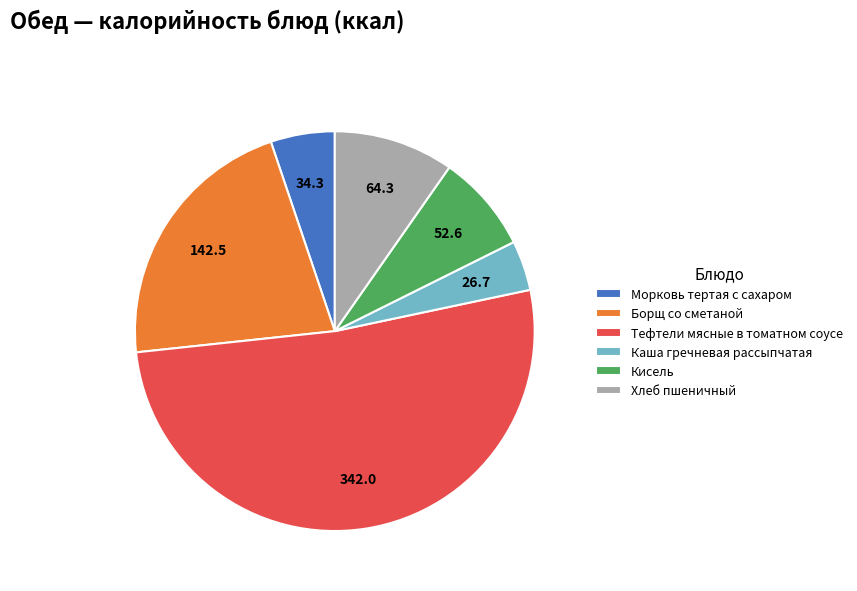

How many slices are in this pie chart?

6